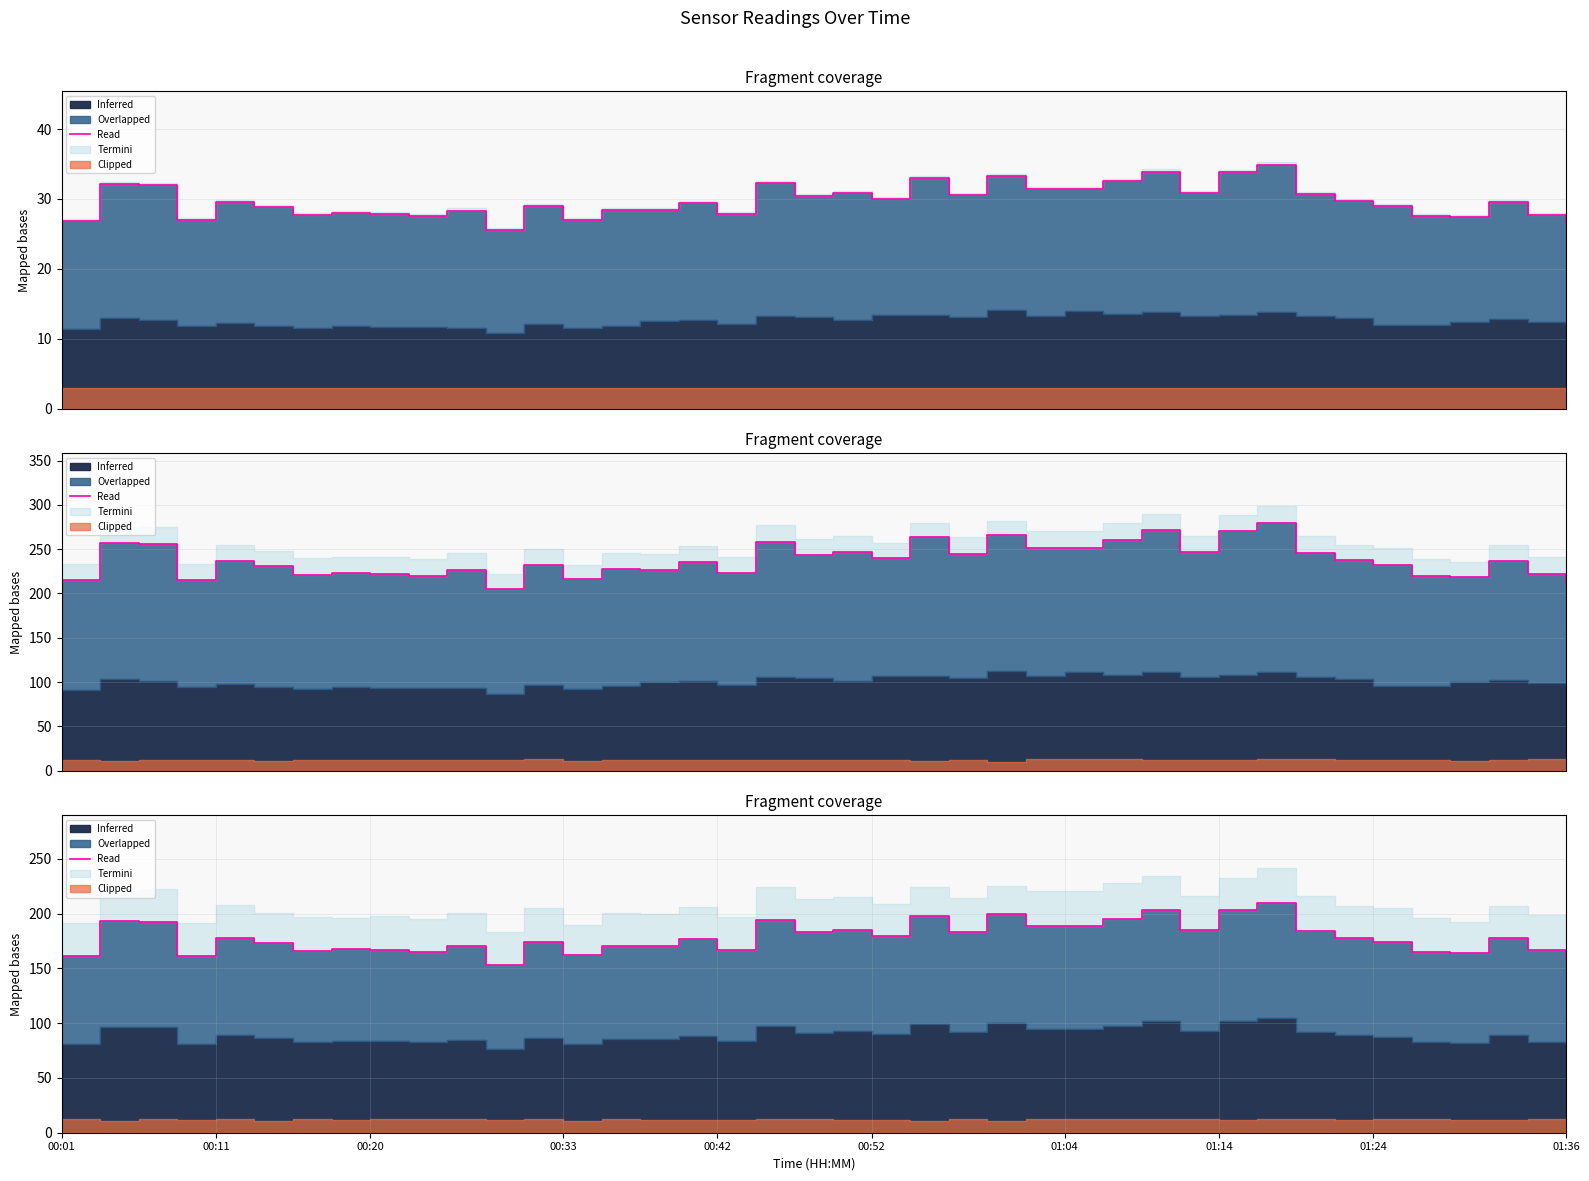

How many lines are shown in the chart?

1